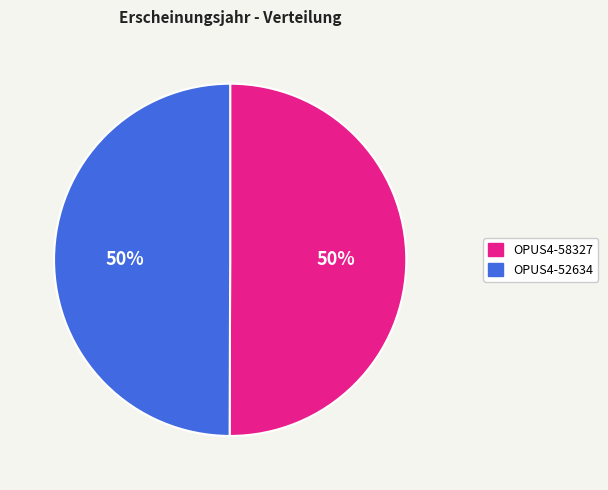

Approximately how many times larger is the value at OPUS4-58327 compared to OPUS4-52634?

1.0